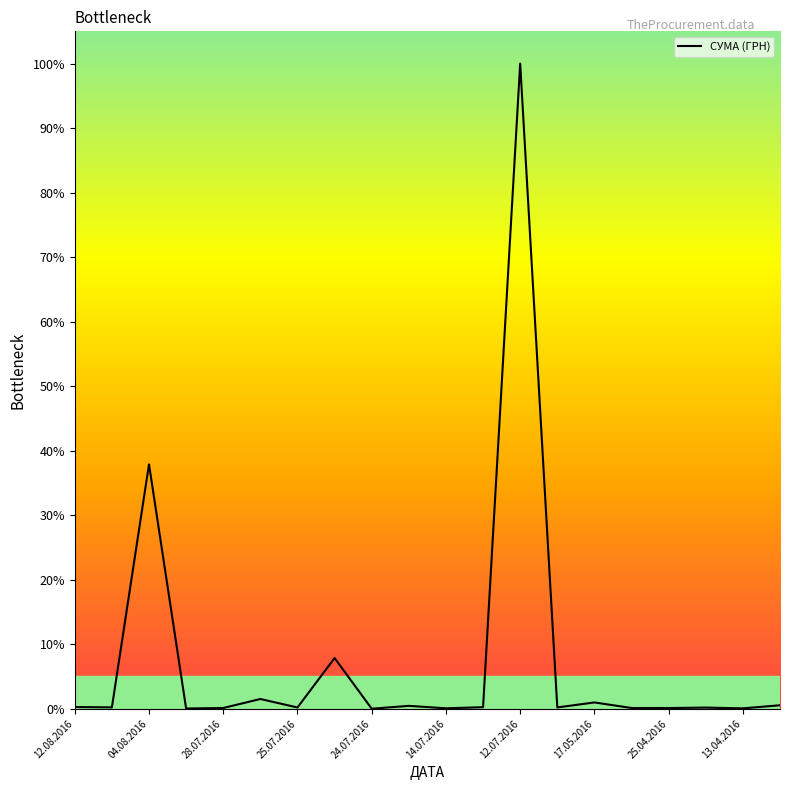

What is the maximum value shown in the chart?

100.0